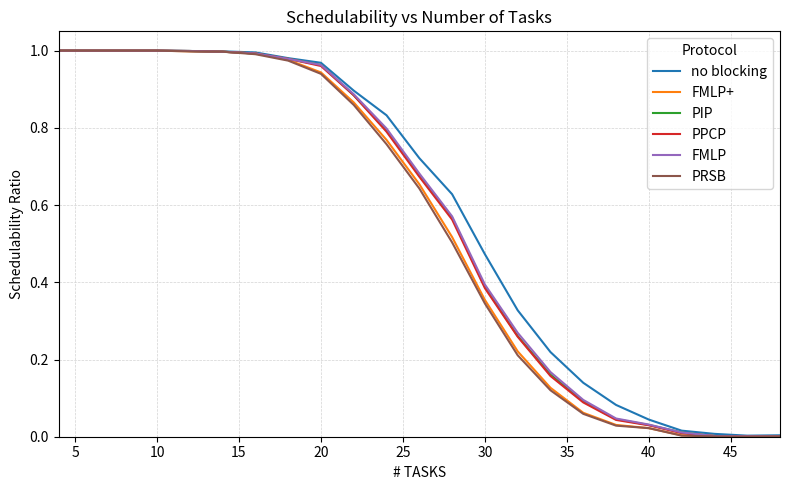

Reading right to left, what are all the values shown in this chart?

no blocking: 0.0	0.0	0.0	0.0	0.0	0.1	0.1	0.2	0.3	0.5	0.6	0.7	0.8	0.9	1.0	1.0	1.0	1.0	1.0	1.0	1.0	1.0	1.0
FMLP+: 0.0	0.0	0.0	0.0	0.0	0.0	0.1	0.1	0.2	0.4	0.5	0.7	0.8	0.9	0.9	1.0	1.0	1.0	1.0	1.0	1.0	1.0	1.0
PIP: 0.0	0.0	0.0	0.0	0.0	0.0	0.1	0.2	0.3	0.4	0.6	0.7	0.8	0.9	1.0	1.0	1.0	1.0	1.0	1.0	1.0	1.0	1.0
PPCP: 0.0	0.0	0.0	0.0	0.0	0.0	0.1	0.2	0.3	0.4	0.6	0.7	0.8	0.9	1.0	1.0	1.0	1.0	1.0	1.0	1.0	1.0	1.0
FMLP: 0.0	0.0	0.0	0.0	0.0	0.0	0.1	0.2	0.3	0.4	0.6	0.7	0.8	0.9	1.0	1.0	1.0	1.0	1.0	1.0	1.0	1.0	1.0
PRSB: 0.0	0.0	0.0	0.0	0.0	0.0	0.1	0.1	0.2	0.3	0.5	0.6	0.8	0.9	0.9	1.0	1.0	1.0	1.0	1.0	1.0	1.0	1.0